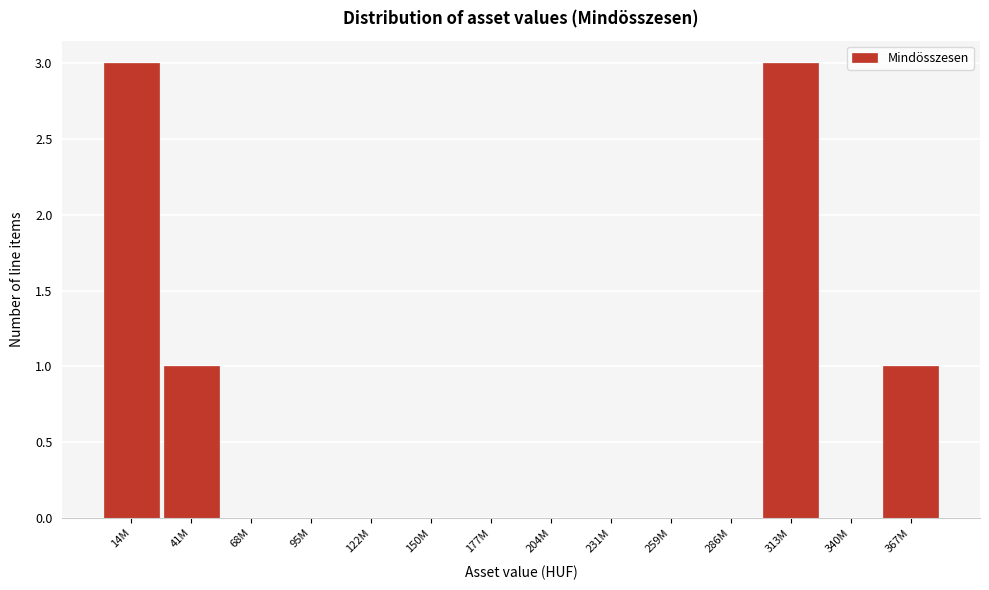

Reading left to right, what are all the values shown in this chart?

14M=3	41M=1	68M=0	95M=0	122M=0	150M=0	177M=0	204M=0	231M=0	259M=0	286M=0	313M=3	340M=0	367M=1